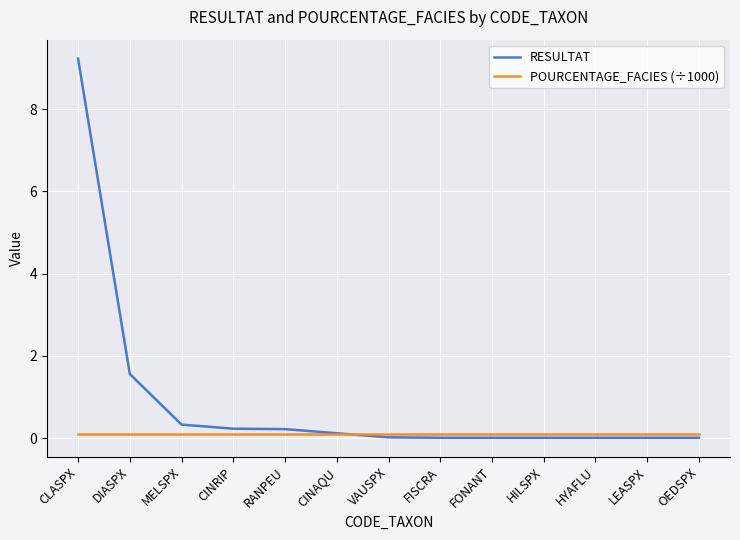

Is it true that RESULTAT equals 0.0 at FONANT?

True